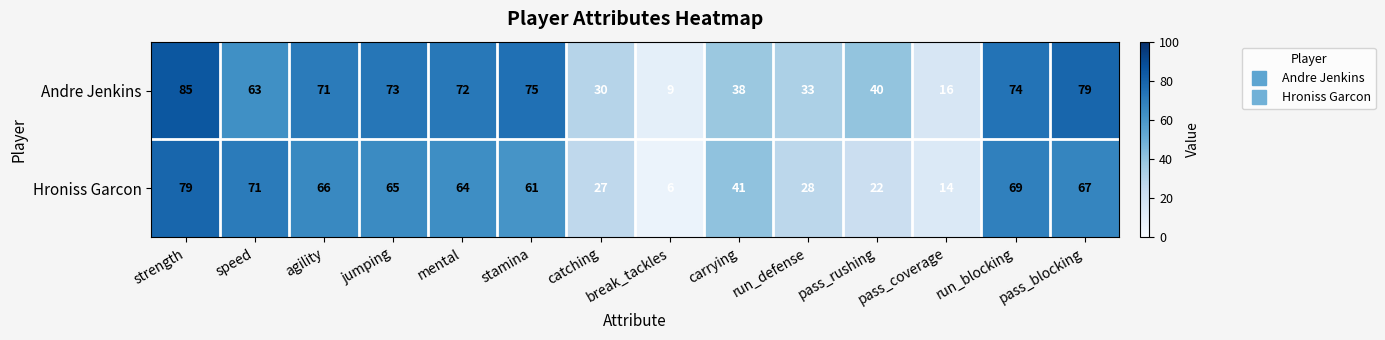

What is the spread (max minus min) of values at strength?

6